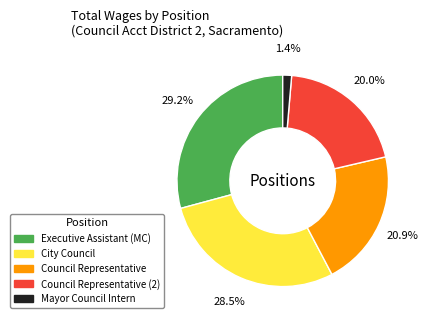

Is there any slice that represents more than half of the pie?

No